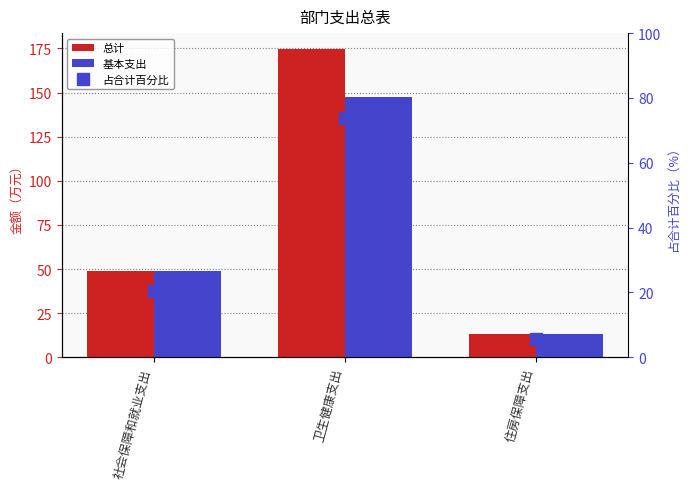

What position from the right is 社会保障和就业支出?

3